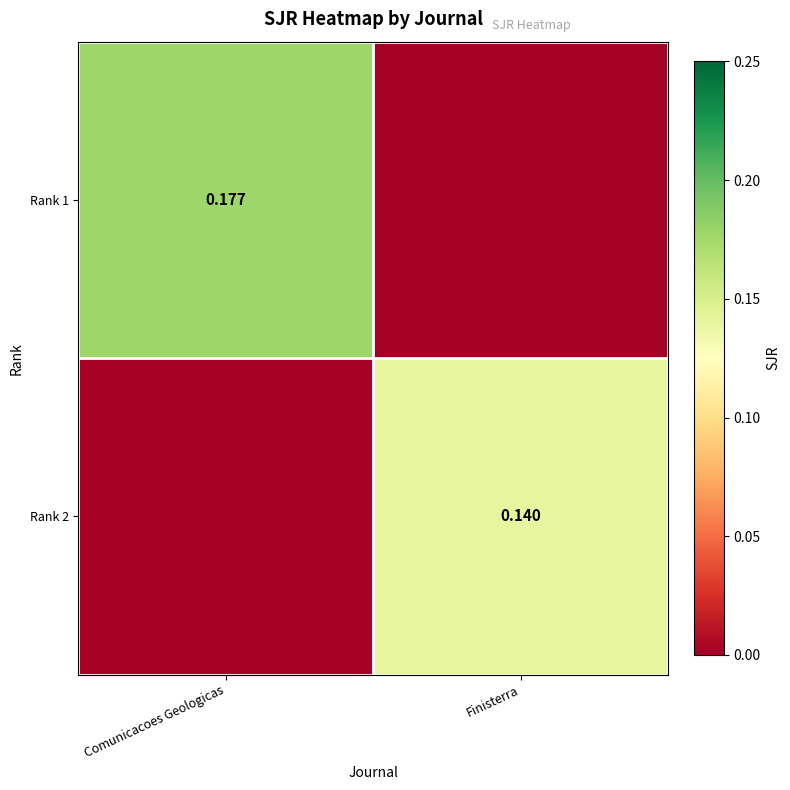

Is it true that Rank 1 equals 0.0 at Finisterra?

True